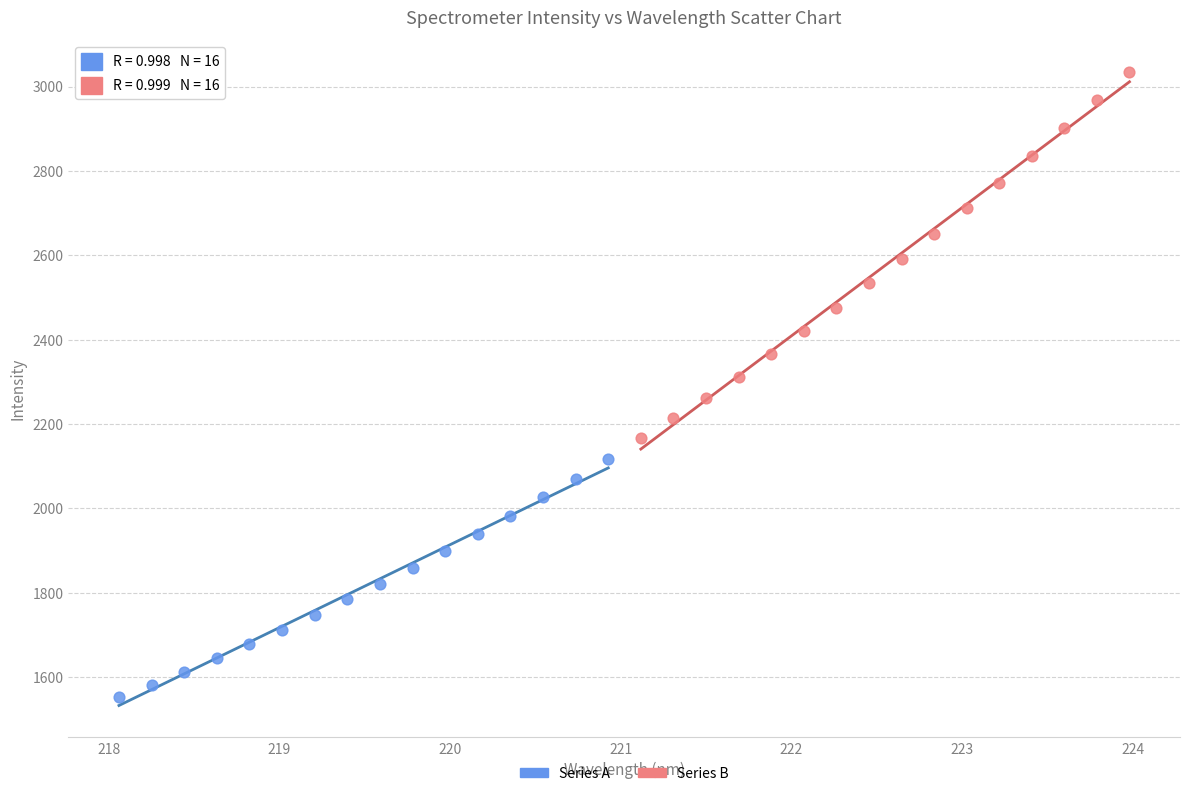

Which series reaches the minimum Y coordinate?

Series A